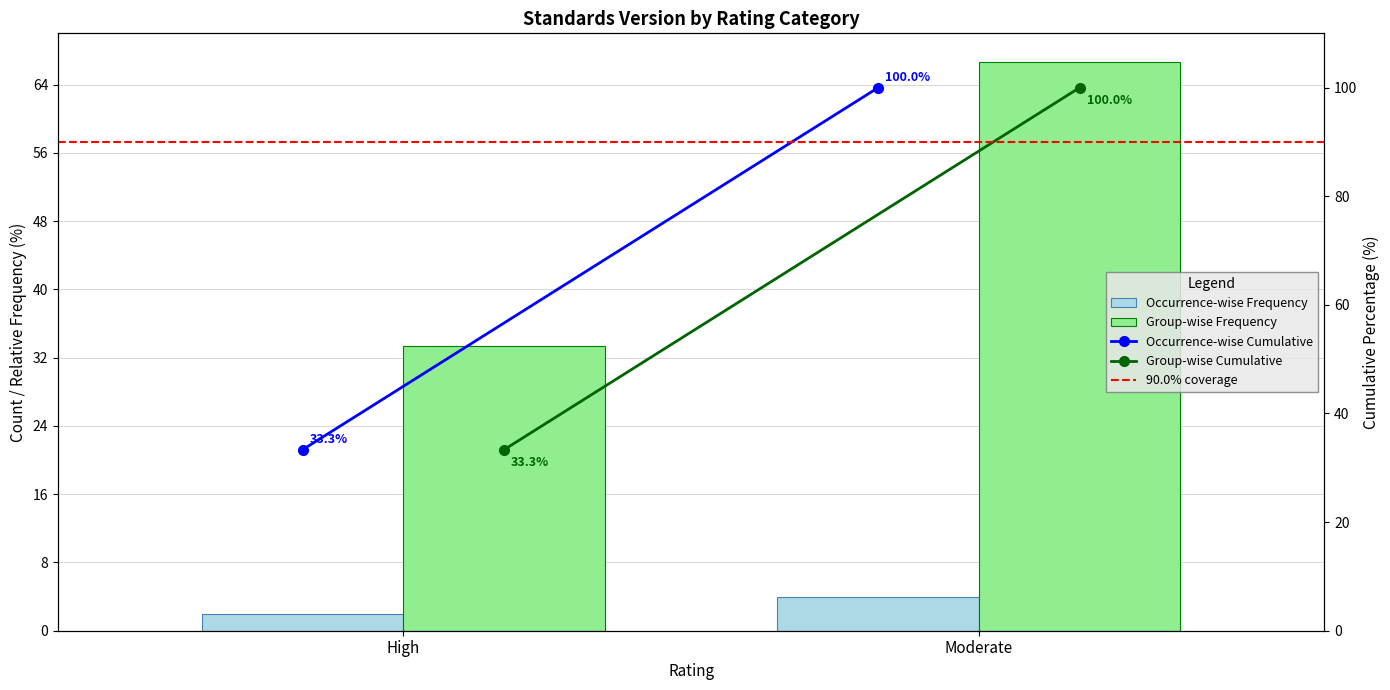

What is the average value of the Occurrence-wise Frequency series?

3.0